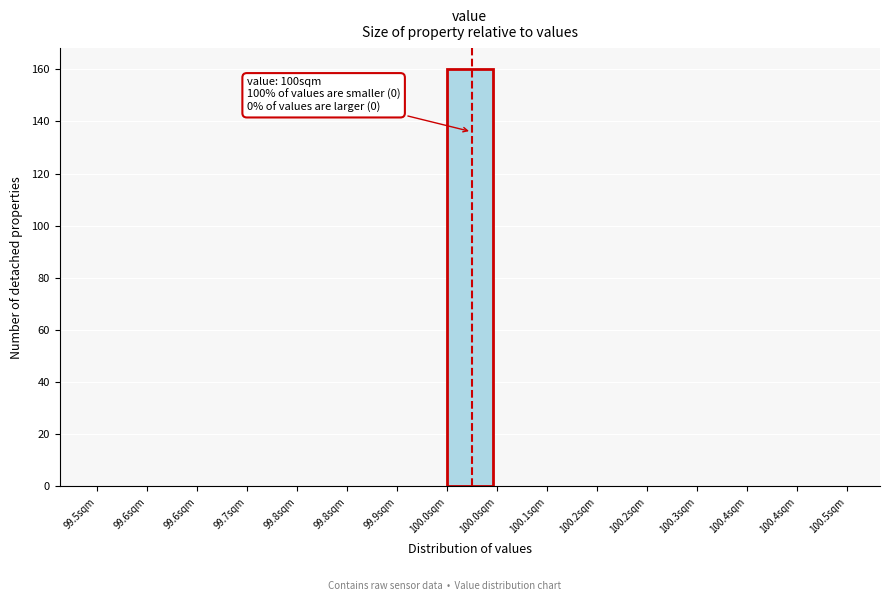

Count the number of data series in this chart.

1